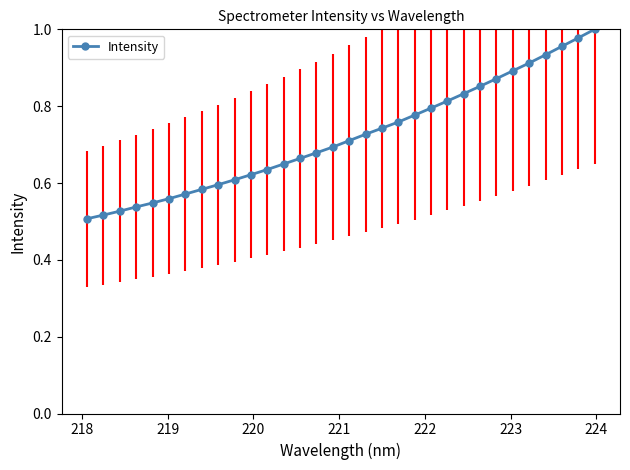

What is the sum of all values?

23.0